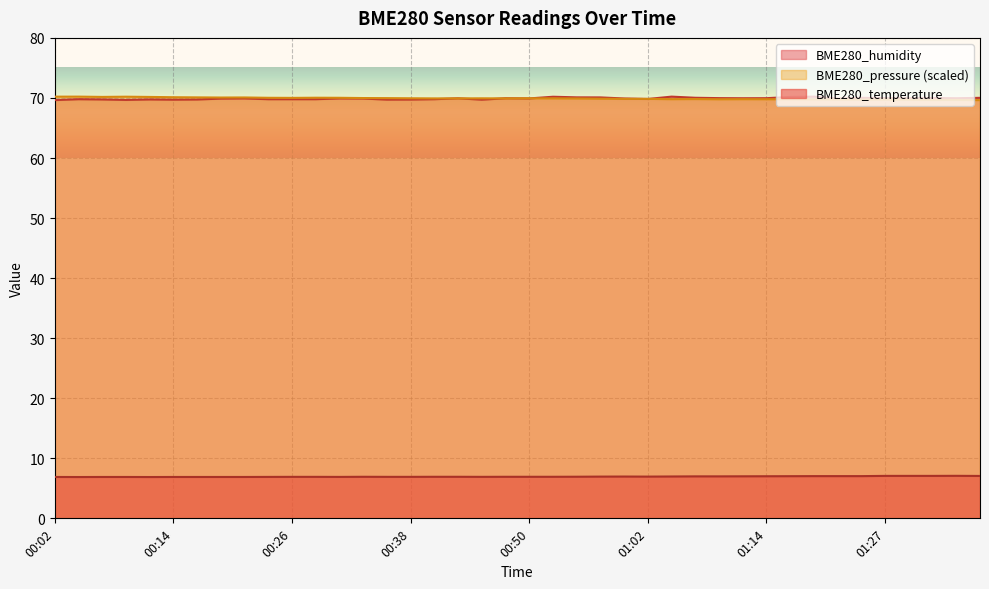

Rank the categories by BME280_temperature value from highest to lowest.

01:34, 01:27, 01:29, 01:31, 01:36, 01:19, 01:22, 01:24, 01:17, 01:14, 01:12, 01:07, 01:10, 01:05, 01:00, 00:58, 01:02, 00:55, 00:33, 00:40, 00:43, 00:48, 00:50, 00:53, 00:26, 00:28, 00:36, 00:38, 00:45, 00:23, 00:31, 00:02, 00:06, 00:09, 00:14, 00:16, 00:19, 00:21, 00:04, 00:11